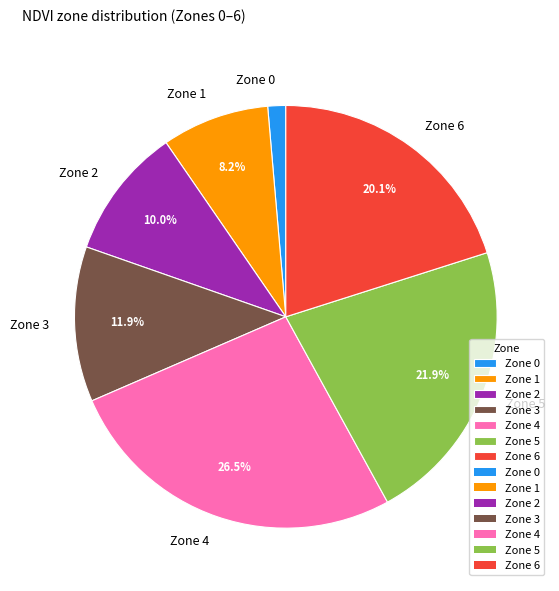

How many slices are in this pie chart?

7